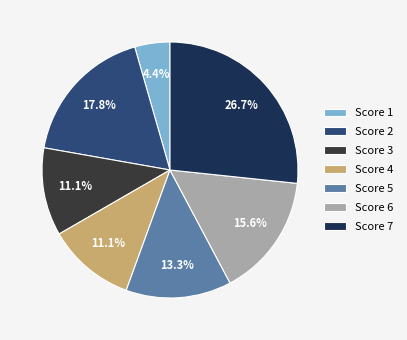

Which has a higher value, Score 1 or Score 4?

Score 4